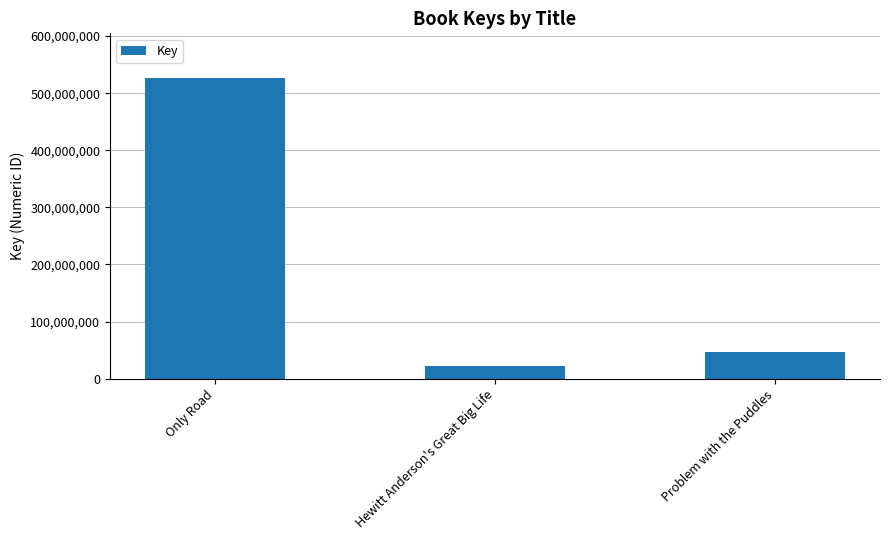

Where does the data first go above 47309664?

Only Road